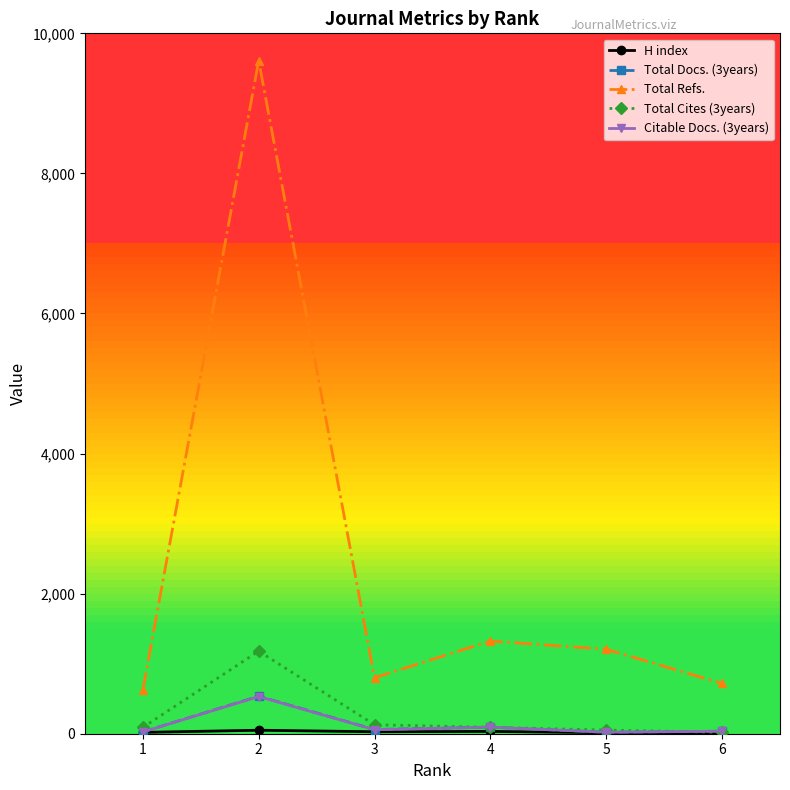

How many series are shown in this chart?

5